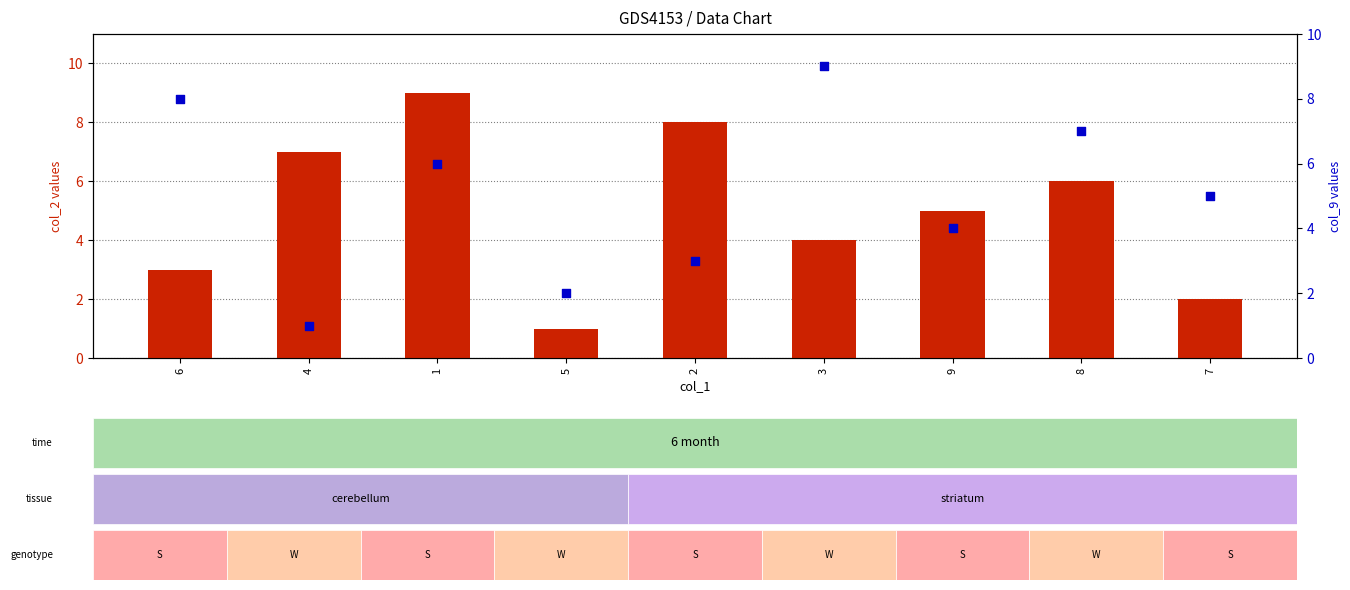

Is the value of col_2 (primary) at 1 greater than the value of col_9 (secondary) at 8?

Yes